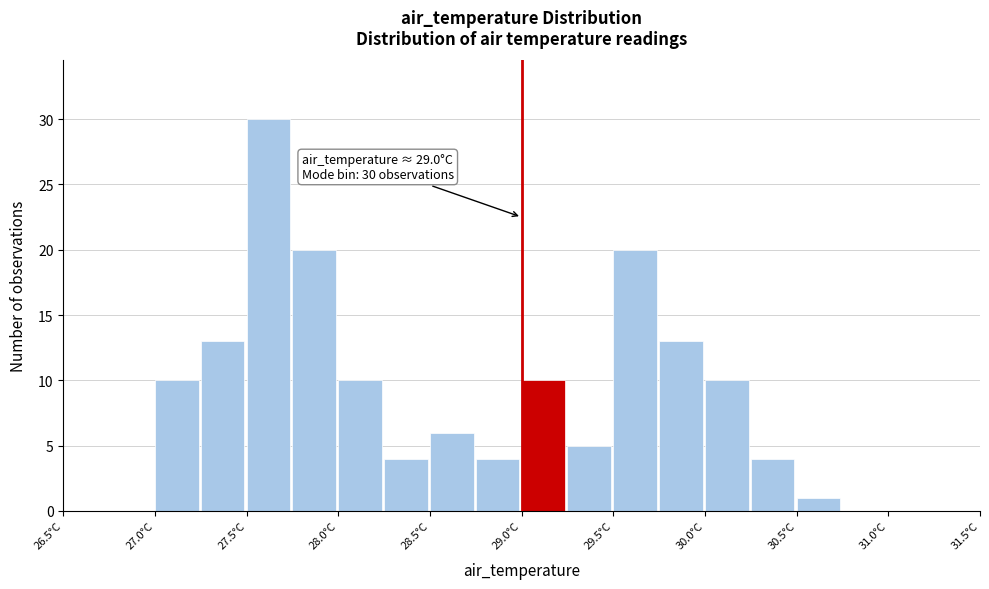

Which range on the x-axis has the tallest bar?

27.50 to 27.75